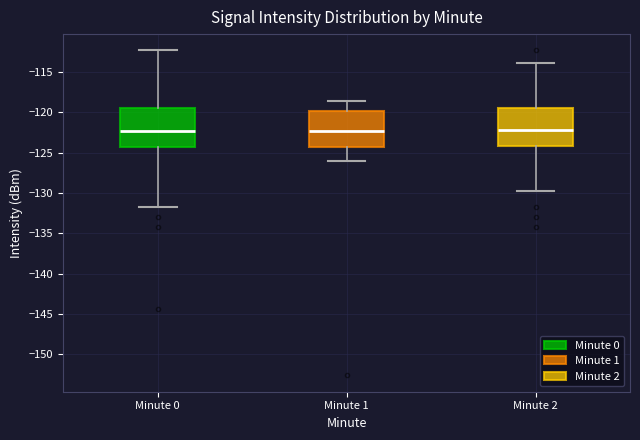

Reading left to right, read every box against the y-axis: the position of its median line, the range the box covers, and the ends of its whiskers. The values are not printed on the chart, so give them approximately, as read against the axis.

Minute 0: median -122.5, box -124.5 to -119.5, whiskers -131.5 to -112.5
Minute 1: median -122.5, box -124.0 to -120.0, whiskers -126.0 to -118.5
Minute 2: median -122.0, box -124.0 to -119.5, whiskers -129.5 to -114.0